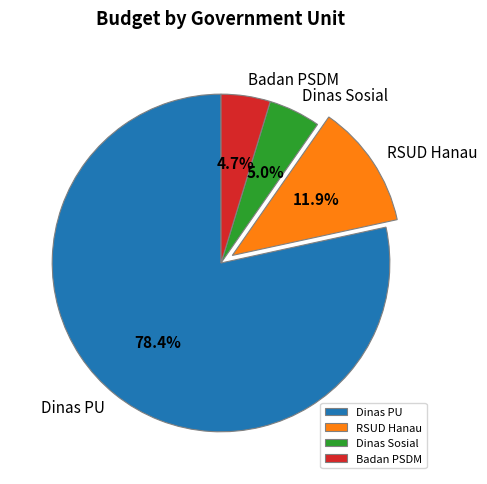

To the nearest percent, what is the average slice percentage?

25%